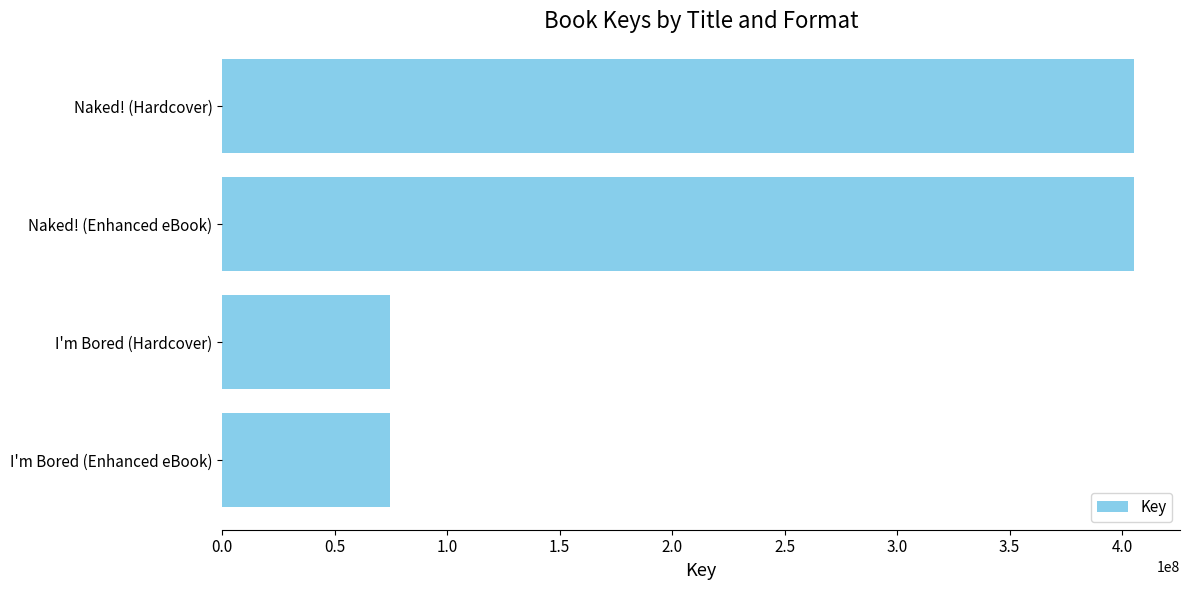

Reading top to bottom, list all the values displayed in this chart.

Naked! (Hardcover)=405486140	Naked! (Enhanced eBook)=405486140	I'm Bored (Hardcover)=74654073	I'm Bored (Enhanced eBook)=74654073